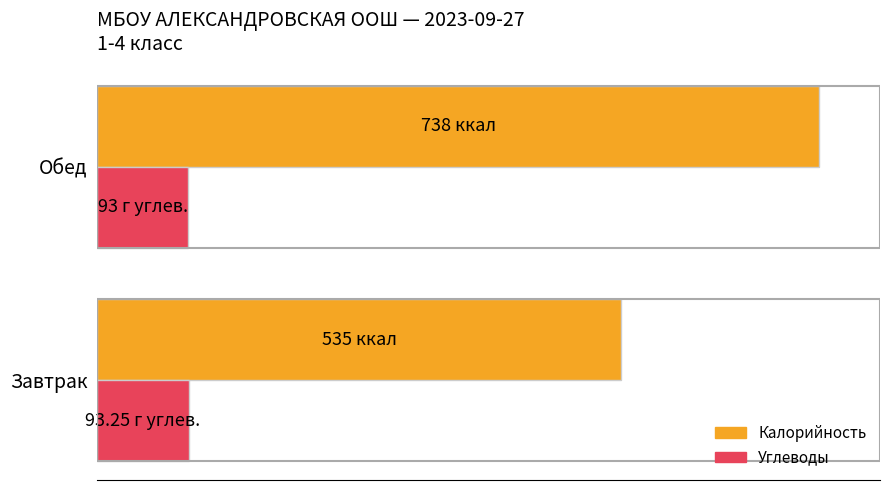

List the series in order of their peak value, highest first.

Калорийность, Углеводы